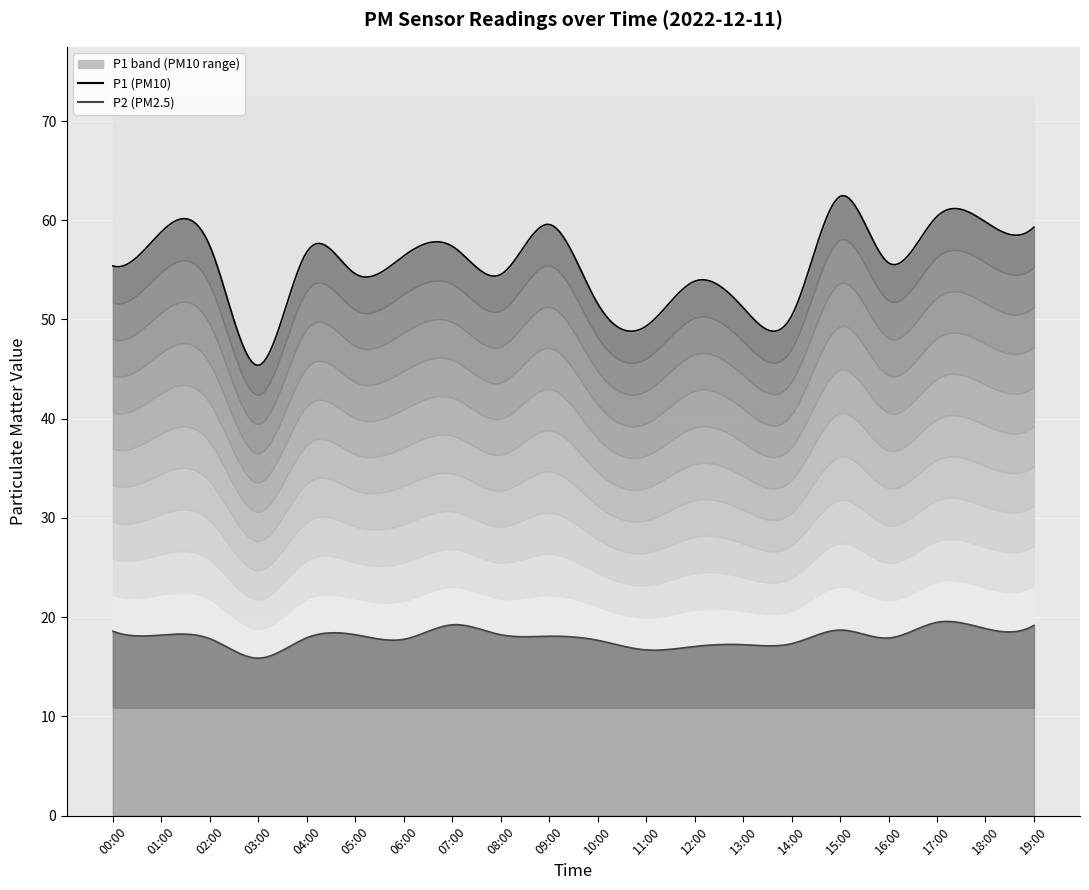

Reading left to right, extract all data points from this chart.

P1: 00:00=55.4	01:00=58.8	02:00=57.4	03:00=45.4	04:00=56.8	05:00=54.6	06:00=56.4	07:00=57.4	08:00=54.5	09:00=59.6	10:00=51.6	11:00=49.3	12:00=53.9	13:00=51.2	14:00=50.4	15:00=62.4	16:00=55.7	17:00=60.4	18:00=59.8	19:00=59.3
P2: 00:00=18.6	01:00=18.2	02:00=17.8	03:00=15.9	04:00=17.9	05:00=18.2	06:00=17.8	07:00=19.2	08:00=18.2	09:00=18.1	10:00=17.7	11:00=16.7	12:00=17.1	13:00=17.2	14:00=17.3	15:00=18.7	16:00=17.9	17:00=19.5	18:00=18.9	19:00=19.2